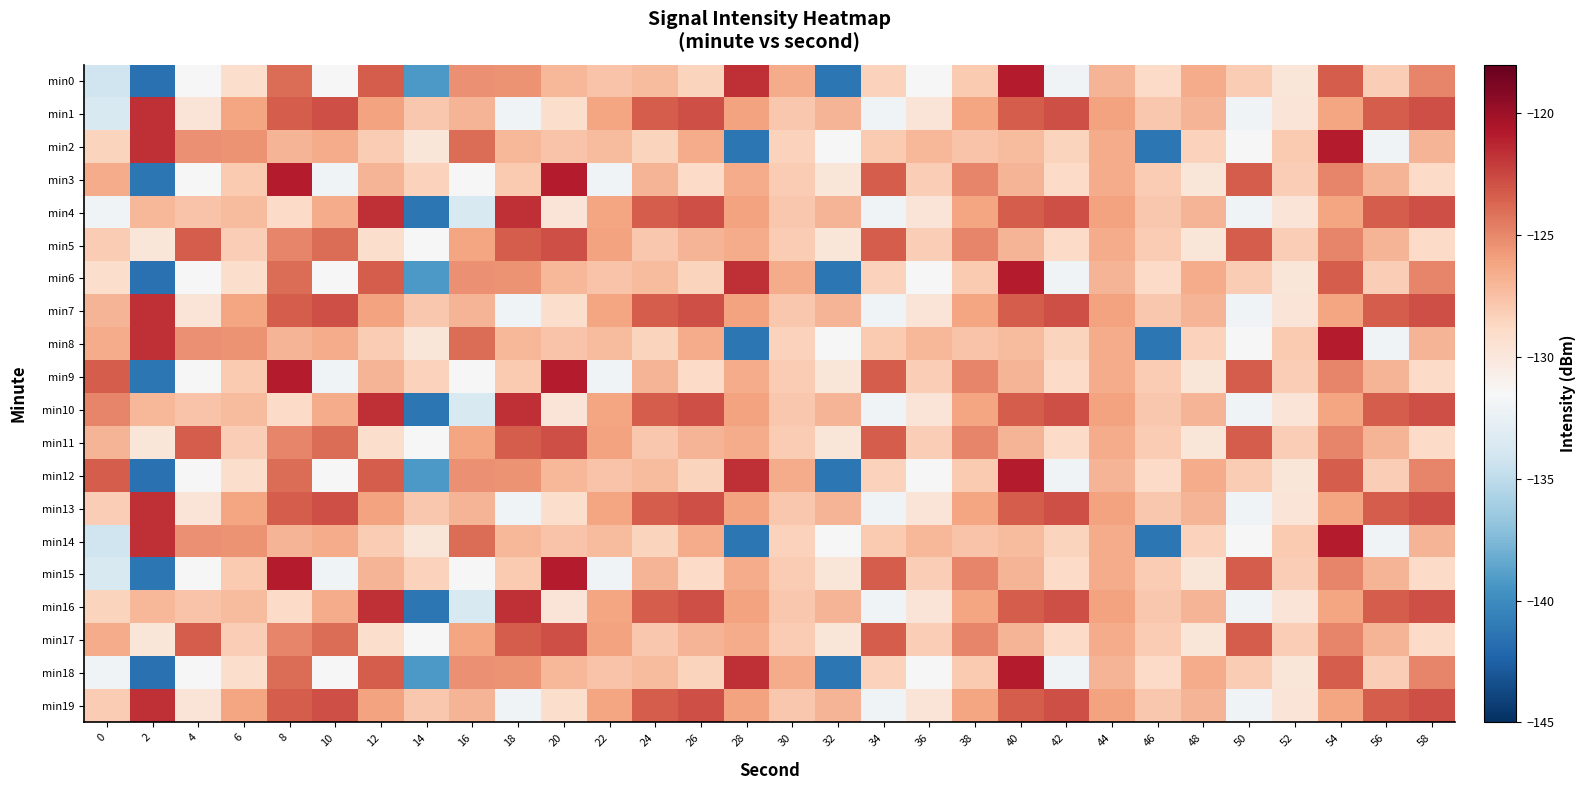

Reading left to right, what are all the values shown in this chart?

min0: 0=-134.2	2=-141.5	4=-131.4	6=-129.2	8=-123.9	10=-131.5	12=-123.3	14=-139.3	16=-125.3	18=-125.4	20=-127.0	22=-127.6	24=-127.2	26=-128.5	28=-121.6	30=-126.5	32=-141.3	34=-128.4	36=-131.5	38=-127.9	40=-120.9	42=-131.9	44=-126.9	46=-129.0	48=-126.5	50=-128.1	52=-129.9	54=-123.3	56=-128.2	58=-124.9
min1: 0=-133.5	2=-121.7	4=-129.7	6=-126.2	8=-123.4	10=-122.8	12=-126.1	14=-127.9	16=-126.9	18=-132.0	20=-129.2	22=-126.2	24=-123.4	26=-122.8	28=-126.1	30=-127.9	32=-126.9	34=-132.0	36=-129.7	38=-126.2	40=-123.4	42=-122.8	44=-126.1	46=-127.9	48=-126.9	50=-132.0	52=-129.7	54=-126.2	56=-123.4	58=-122.8
min2: 0=-128.5	2=-121.6	4=-125.3	6=-125.4	8=-126.9	10=-126.5	12=-128.1	14=-129.9	16=-123.9	18=-127.0	20=-127.6	22=-127.2	24=-128.5	26=-126.5	28=-141.3	30=-128.4	32=-131.5	34=-127.9	36=-127.0	38=-127.6	40=-127.2	42=-128.5	44=-126.5	46=-141.3	48=-128.4	50=-131.5	52=-127.9	54=-120.9	56=-131.9	58=-126.9
min3: 0=-126.5	2=-141.3	4=-131.5	6=-127.9	8=-120.9	10=-131.9	12=-126.9	14=-128.4	16=-131.5	18=-127.9	20=-120.9	22=-131.9	24=-126.9	26=-129.0	28=-126.5	30=-128.1	32=-129.9	34=-123.3	36=-128.2	38=-124.9	40=-126.9	42=-129.0	44=-126.5	46=-128.1	48=-129.9	50=-123.3	52=-128.2	54=-124.9	56=-126.9	58=-129.0
min4: 0=-131.9	2=-127.0	4=-127.6	6=-127.2	8=-129.0	10=-126.5	12=-121.6	14=-141.3	16=-133.5	18=-121.7	20=-129.7	22=-126.2	24=-123.4	26=-122.8	28=-126.1	30=-127.9	32=-126.9	34=-132.0	36=-129.7	38=-126.2	40=-123.4	42=-122.8	44=-126.1	46=-127.9	48=-126.9	50=-132.0	52=-129.7	54=-126.2	56=-123.4	58=-122.8
min5: 0=-128.1	2=-129.9	4=-123.3	6=-128.2	8=-124.9	10=-123.9	12=-129.2	14=-131.5	16=-126.2	18=-123.4	20=-122.8	22=-126.1	24=-127.9	26=-126.9	28=-126.5	30=-128.1	32=-129.9	34=-123.3	36=-128.2	38=-124.9	40=-126.9	42=-129.0	44=-126.5	46=-128.1	48=-129.9	50=-123.3	52=-128.2	54=-124.9	56=-126.9	58=-129.0
min6: 0=-129.2	2=-141.5	4=-131.4	6=-129.2	8=-123.9	10=-131.5	12=-123.3	14=-139.3	16=-125.3	18=-125.4	20=-127.0	22=-127.6	24=-127.2	26=-128.5	28=-121.6	30=-126.5	32=-141.3	34=-128.4	36=-131.5	38=-127.9	40=-120.9	42=-131.9	44=-126.9	46=-129.0	48=-126.5	50=-128.1	52=-129.9	54=-123.3	56=-128.2	58=-124.9
min7: 0=-126.9	2=-121.7	4=-129.7	6=-126.2	8=-123.4	10=-122.8	12=-126.1	14=-127.9	16=-126.9	18=-132.0	20=-129.2	22=-126.2	24=-123.4	26=-122.8	28=-126.1	30=-127.9	32=-126.9	34=-132.0	36=-129.7	38=-126.2	40=-123.4	42=-122.8	44=-126.1	46=-127.9	48=-126.9	50=-132.0	52=-129.7	54=-126.2	56=-123.4	58=-122.8
min8: 0=-126.5	2=-121.6	4=-125.3	6=-125.4	8=-126.9	10=-126.5	12=-128.1	14=-129.9	16=-123.9	18=-127.0	20=-127.6	22=-127.2	24=-128.5	26=-126.5	28=-141.3	30=-128.4	32=-131.5	34=-127.9	36=-127.0	38=-127.6	40=-127.2	42=-128.5	44=-126.5	46=-141.3	48=-128.4	50=-131.5	52=-127.9	54=-120.9	56=-131.9	58=-126.9
min9: 0=-123.3	2=-141.3	4=-131.5	6=-127.9	8=-120.9	10=-131.9	12=-126.9	14=-128.4	16=-131.5	18=-127.9	20=-120.9	22=-131.9	24=-126.9	26=-129.0	28=-126.5	30=-128.1	32=-129.9	34=-123.3	36=-128.2	38=-124.9	40=-126.9	42=-129.0	44=-126.5	46=-128.1	48=-129.9	50=-123.3	52=-128.2	54=-124.9	56=-126.9	58=-129.0
min10: 0=-124.9	2=-127.0	4=-127.6	6=-127.2	8=-129.0	10=-126.5	12=-121.6	14=-141.3	16=-133.5	18=-121.7	20=-129.7	22=-126.2	24=-123.4	26=-122.8	28=-126.1	30=-127.9	32=-126.9	34=-132.0	36=-129.7	38=-126.2	40=-123.4	42=-122.8	44=-126.1	46=-127.9	48=-126.9	50=-132.0	52=-129.7	54=-126.2	56=-123.4	58=-122.8
min11: 0=-126.9	2=-129.9	4=-123.3	6=-128.2	8=-124.9	10=-123.9	12=-129.2	14=-131.5	16=-126.2	18=-123.4	20=-122.8	22=-126.1	24=-127.9	26=-126.9	28=-126.5	30=-128.1	32=-129.9	34=-123.3	36=-128.2	38=-124.9	40=-126.9	42=-129.0	44=-126.5	46=-128.1	48=-129.9	50=-123.3	52=-128.2	54=-124.9	56=-126.9	58=-129.0
min12: 0=-123.3	2=-141.5	4=-131.4	6=-129.2	8=-123.9	10=-131.5	12=-123.3	14=-139.3	16=-125.3	18=-125.4	20=-127.0	22=-127.6	24=-127.2	26=-128.5	28=-121.6	30=-126.5	32=-141.3	34=-128.4	36=-131.5	38=-127.9	40=-120.9	42=-131.9	44=-126.9	46=-129.0	48=-126.5	50=-128.1	52=-129.9	54=-123.3	56=-128.2	58=-124.9
min13: 0=-128.2	2=-121.7	4=-129.7	6=-126.2	8=-123.4	10=-122.8	12=-126.1	14=-127.9	16=-126.9	18=-132.0	20=-129.2	22=-126.2	24=-123.4	26=-122.8	28=-126.1	30=-127.9	32=-126.9	34=-132.0	36=-129.7	38=-126.2	40=-123.4	42=-122.8	44=-126.1	46=-127.9	48=-126.9	50=-132.0	52=-129.7	54=-126.2	56=-123.4	58=-122.8
min14: 0=-134.2	2=-121.6	4=-125.3	6=-125.4	8=-126.9	10=-126.5	12=-128.1	14=-129.9	16=-123.9	18=-127.0	20=-127.6	22=-127.2	24=-128.5	26=-126.5	28=-141.3	30=-128.4	32=-131.5	34=-127.9	36=-127.0	38=-127.6	40=-127.2	42=-128.5	44=-126.5	46=-141.3	48=-128.4	50=-131.5	52=-127.9	54=-120.9	56=-131.9	58=-126.9
min15: 0=-133.5	2=-141.3	4=-131.5	6=-127.9	8=-120.9	10=-131.9	12=-126.9	14=-128.4	16=-131.5	18=-127.9	20=-120.9	22=-131.9	24=-126.9	26=-129.0	28=-126.5	30=-128.1	32=-129.9	34=-123.3	36=-128.2	38=-124.9	40=-126.9	42=-129.0	44=-126.5	46=-128.1	48=-129.9	50=-123.3	52=-128.2	54=-124.9	56=-126.9	58=-129.0
min16: 0=-128.5	2=-127.0	4=-127.6	6=-127.2	8=-129.0	10=-126.5	12=-121.6	14=-141.3	16=-133.5	18=-121.7	20=-129.7	22=-126.2	24=-123.4	26=-122.8	28=-126.1	30=-127.9	32=-126.9	34=-132.0	36=-129.7	38=-126.2	40=-123.4	42=-122.8	44=-126.1	46=-127.9	48=-126.9	50=-132.0	52=-129.7	54=-126.2	56=-123.4	58=-122.8
min17: 0=-126.5	2=-129.9	4=-123.3	6=-128.2	8=-124.9	10=-123.9	12=-129.2	14=-131.5	16=-126.2	18=-123.4	20=-122.8	22=-126.1	24=-127.9	26=-126.9	28=-126.5	30=-128.1	32=-129.9	34=-123.3	36=-128.2	38=-124.9	40=-126.9	42=-129.0	44=-126.5	46=-128.1	48=-129.9	50=-123.3	52=-128.2	54=-124.9	56=-126.9	58=-129.0
min18: 0=-131.9	2=-141.5	4=-131.4	6=-129.2	8=-123.9	10=-131.5	12=-123.3	14=-139.3	16=-125.3	18=-125.4	20=-127.0	22=-127.6	24=-127.2	26=-128.5	28=-121.6	30=-126.5	32=-141.3	34=-128.4	36=-131.5	38=-127.9	40=-120.9	42=-131.9	44=-126.9	46=-129.0	48=-126.5	50=-128.1	52=-129.9	54=-123.3	56=-128.2	58=-124.9
min19: 0=-128.1	2=-121.7	4=-129.7	6=-126.2	8=-123.4	10=-122.8	12=-126.1	14=-127.9	16=-126.9	18=-132.0	20=-129.2	22=-126.2	24=-123.4	26=-122.8	28=-126.1	30=-127.9	32=-126.9	34=-132.0	36=-129.7	38=-126.2	40=-123.4	42=-122.8	44=-126.1	46=-127.9	48=-126.9	50=-132.0	52=-129.7	54=-126.2	56=-123.4	58=-122.8